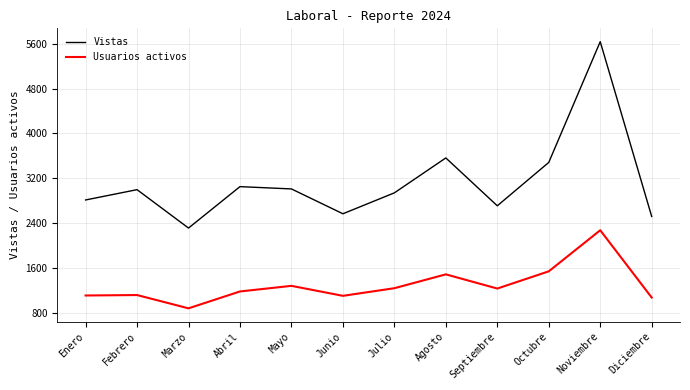

Is the value of Usuarios activos at Enero greater than the value of Vistas at Abril?

No